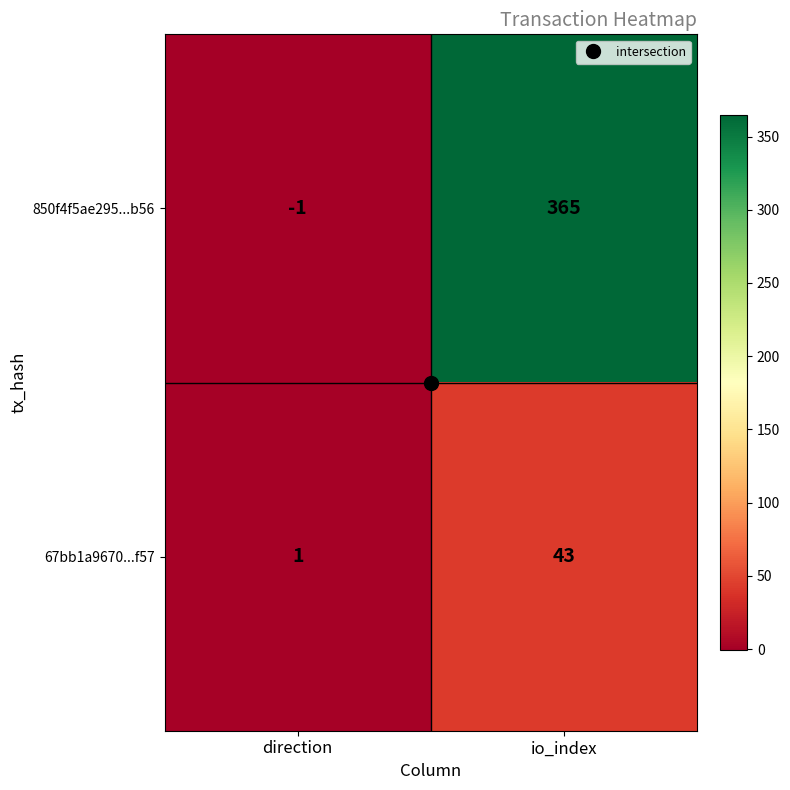

What is the greatest value displayed?

365